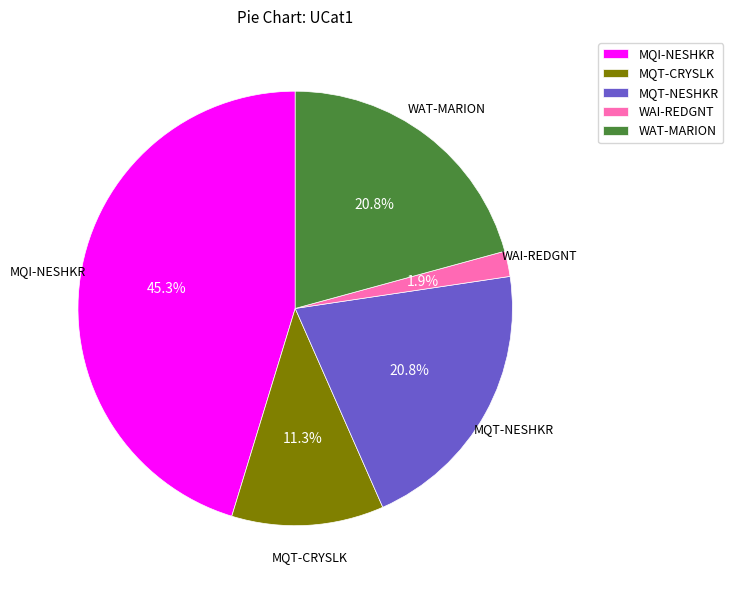

Is there any slice that represents more than half of the pie?

No